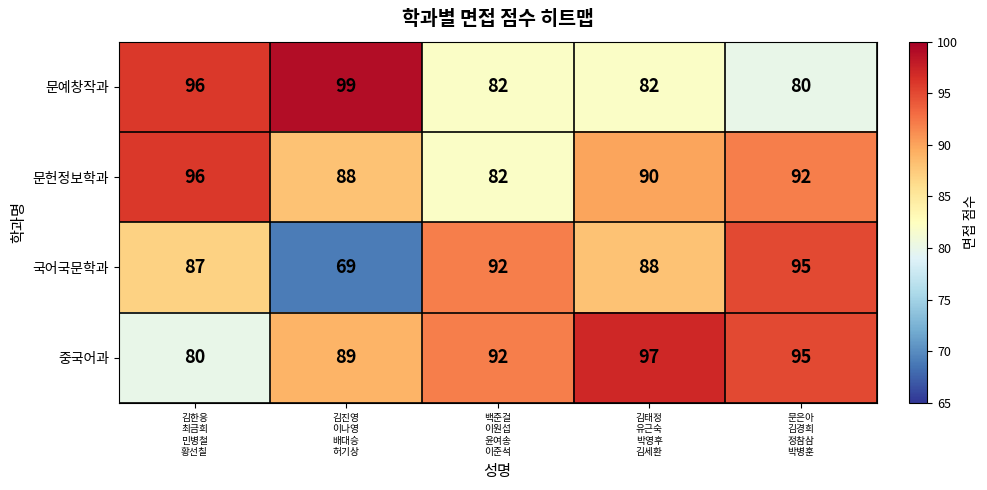

Which series has the largest total across all categories?

중국어과